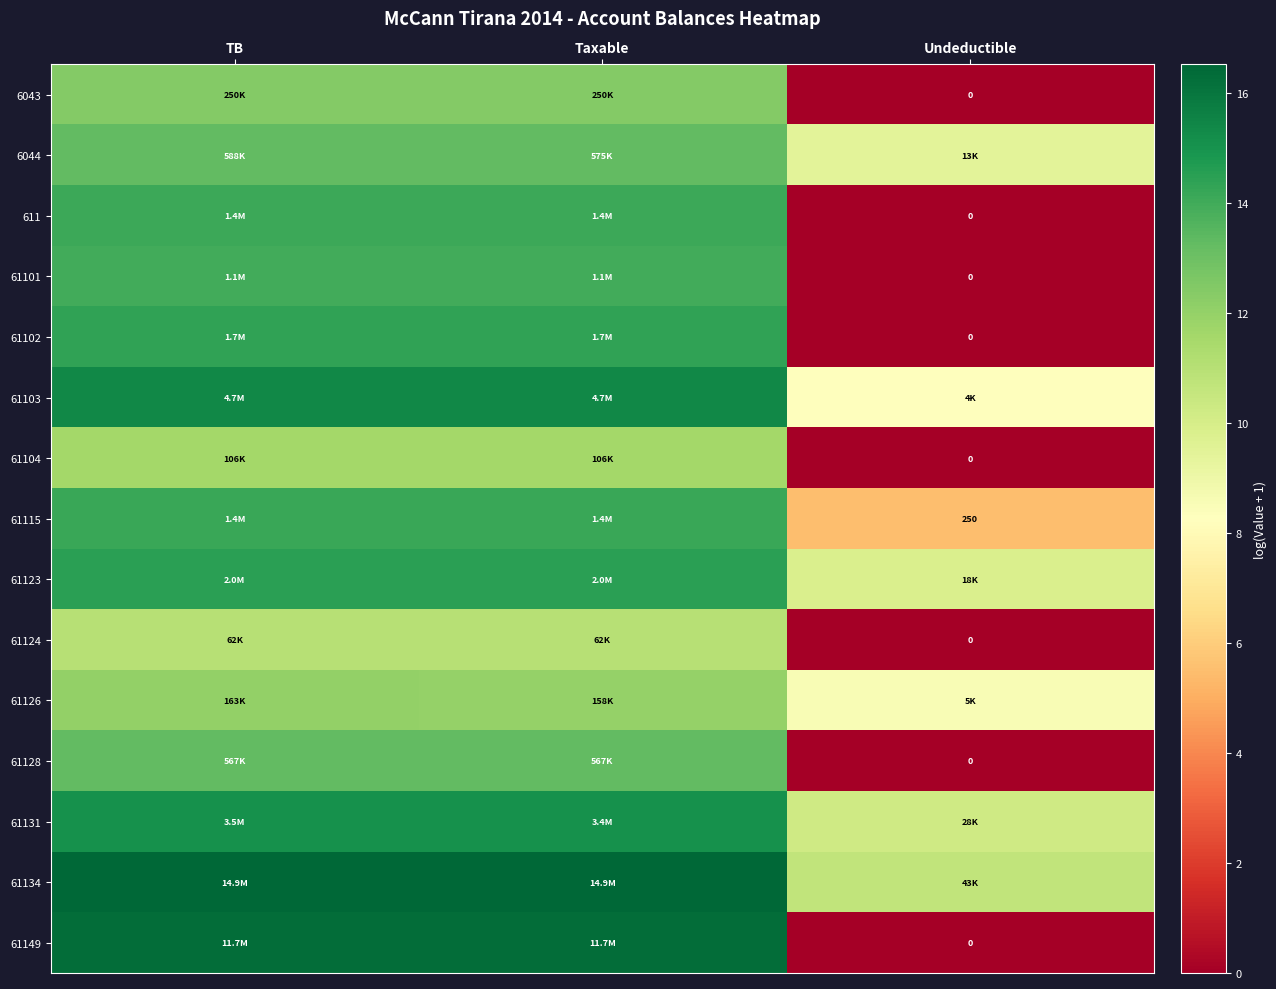

What is the difference between the maximum and minimum values in the 61103 series?

7.1